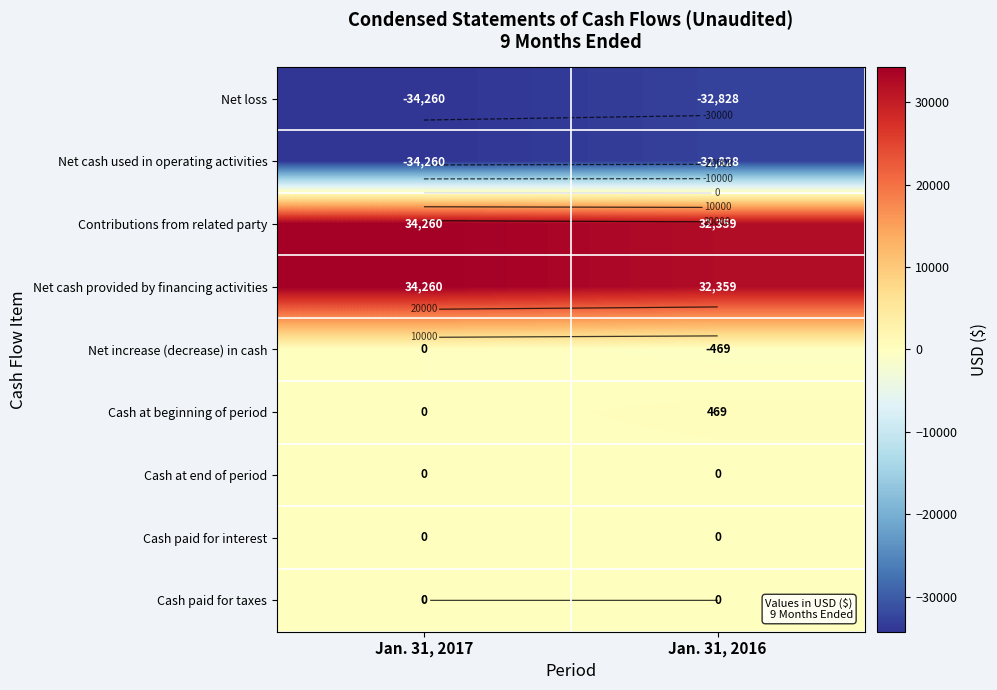

At which label does Net loss reach its peak?

Jan. 31, 2016